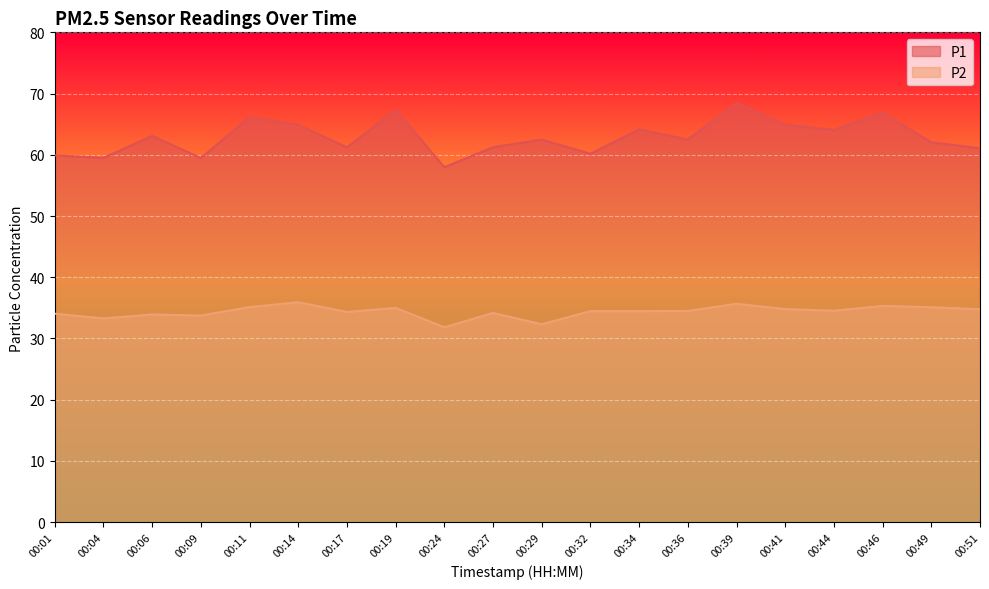

What is the total value across all series at 00:19?

102.3